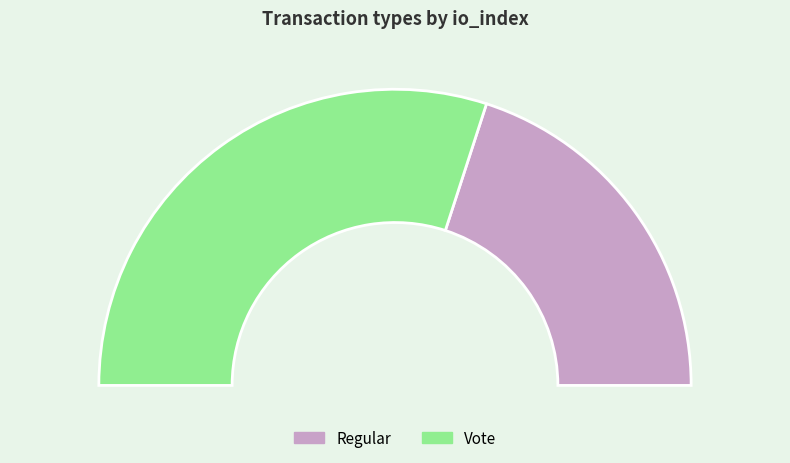

To the nearest percent, what is the combined percentage of Vote and Regular?

100%